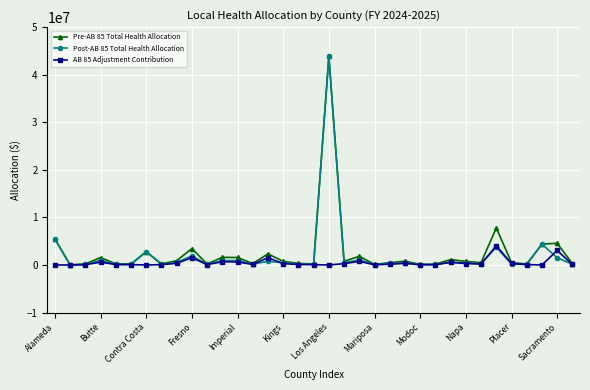

What is the highest value of the Post-AB 85 Total Health Allocation series?

43835089.5